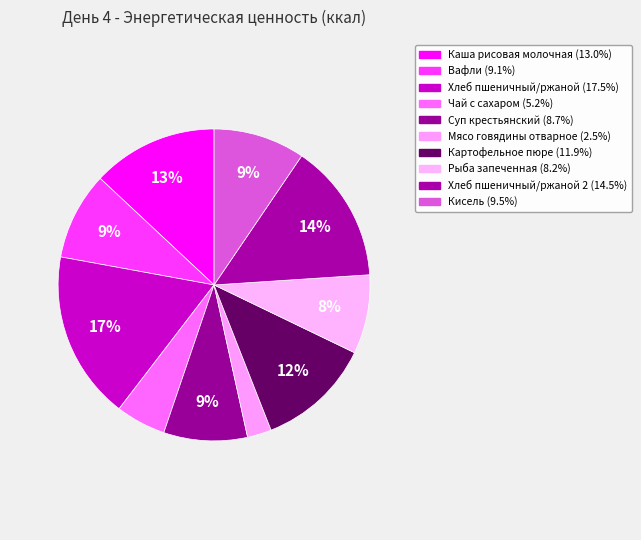

Count the number of slices in the pie.

10